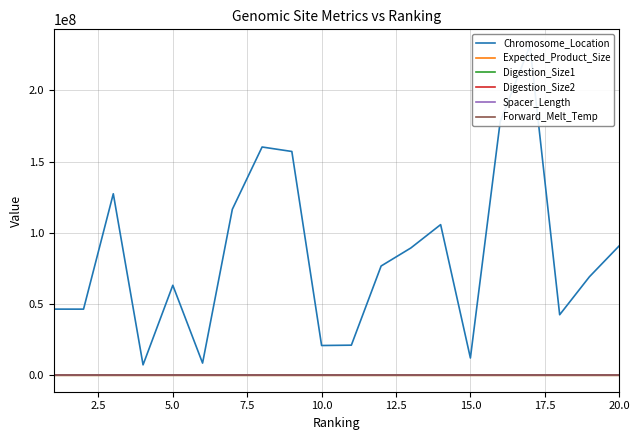

What are all the series names shown in the legend?

Chromosome_Location, Expected_Product_Size, Digestion_Size1, Digestion_Size2, Spacer_Length, Forward_Melt_Temp